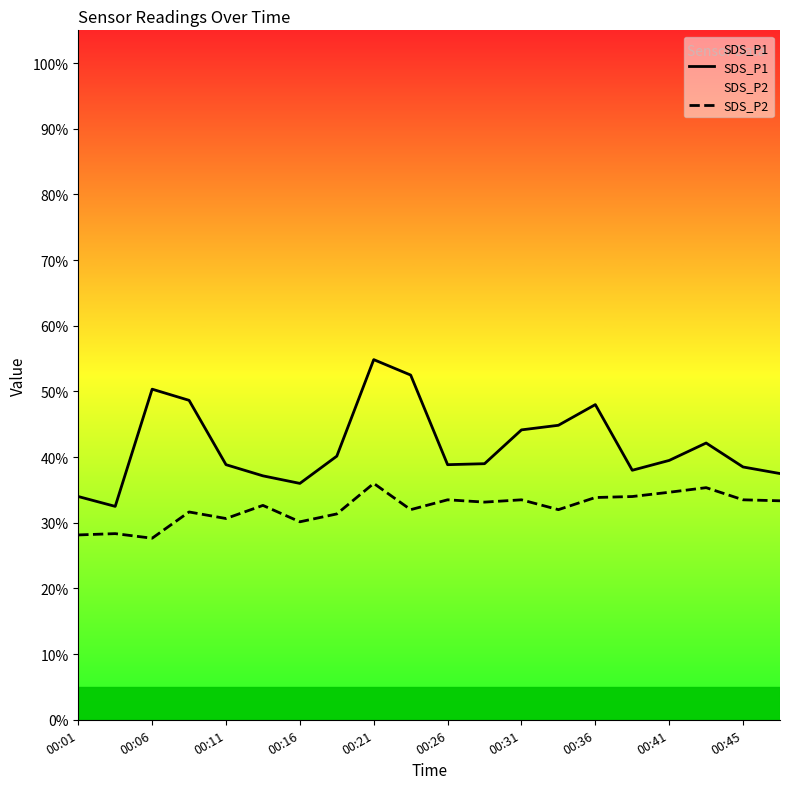

True or false: SDS_P2 has a value of 21.8 at 00:41.

False